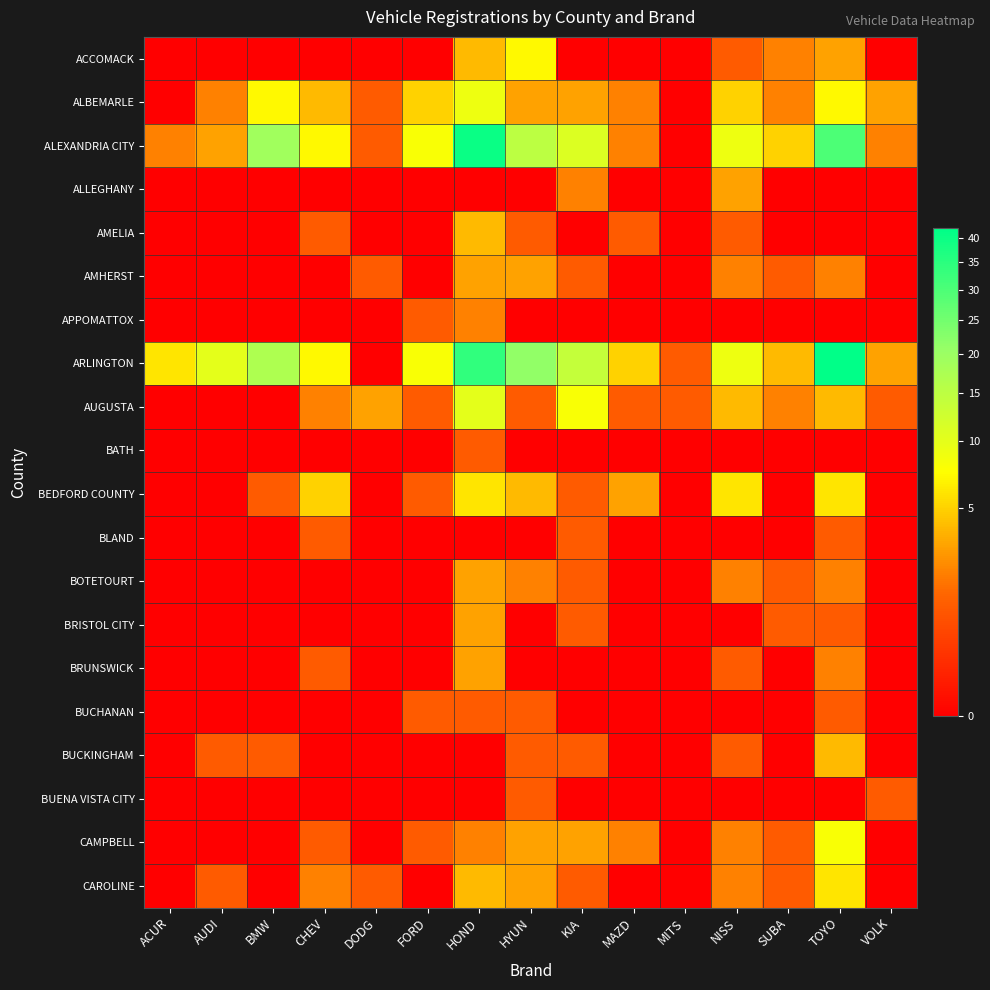

Which label corresponds to the smallest value in the chart?

ACUR